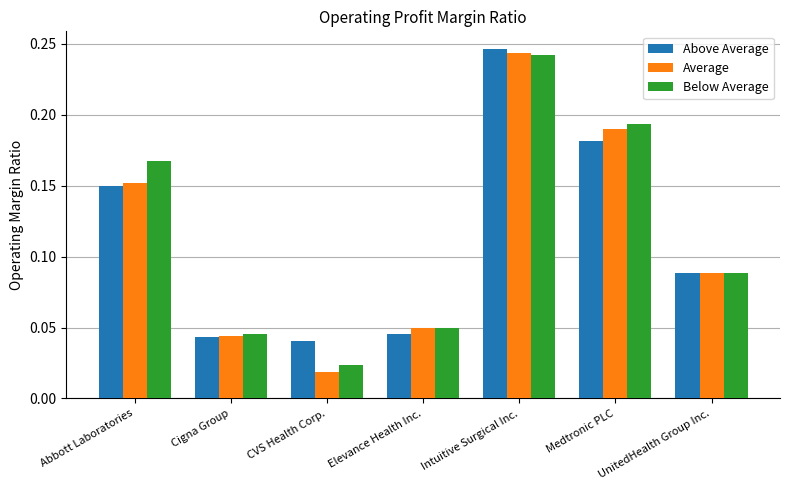

What is the label of the 4th bar from the right?

Elevance Health Inc.